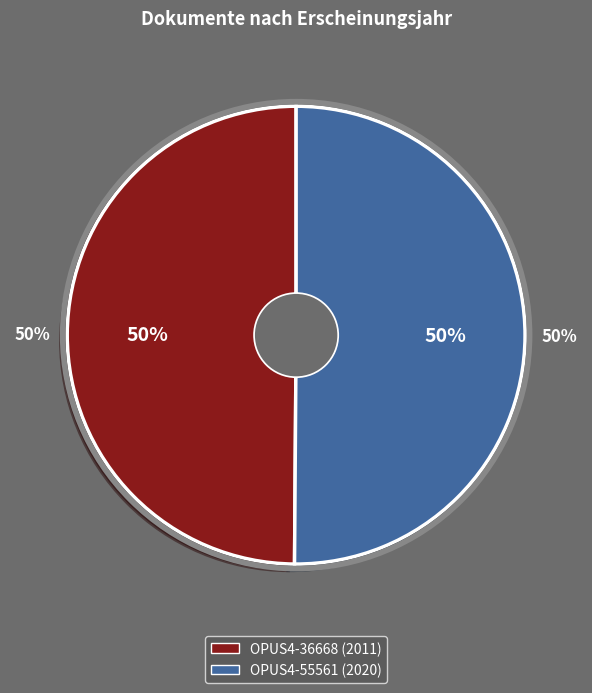

What percentage is the OPUS4-55561 (2020) slice, to the nearest percent?

50%